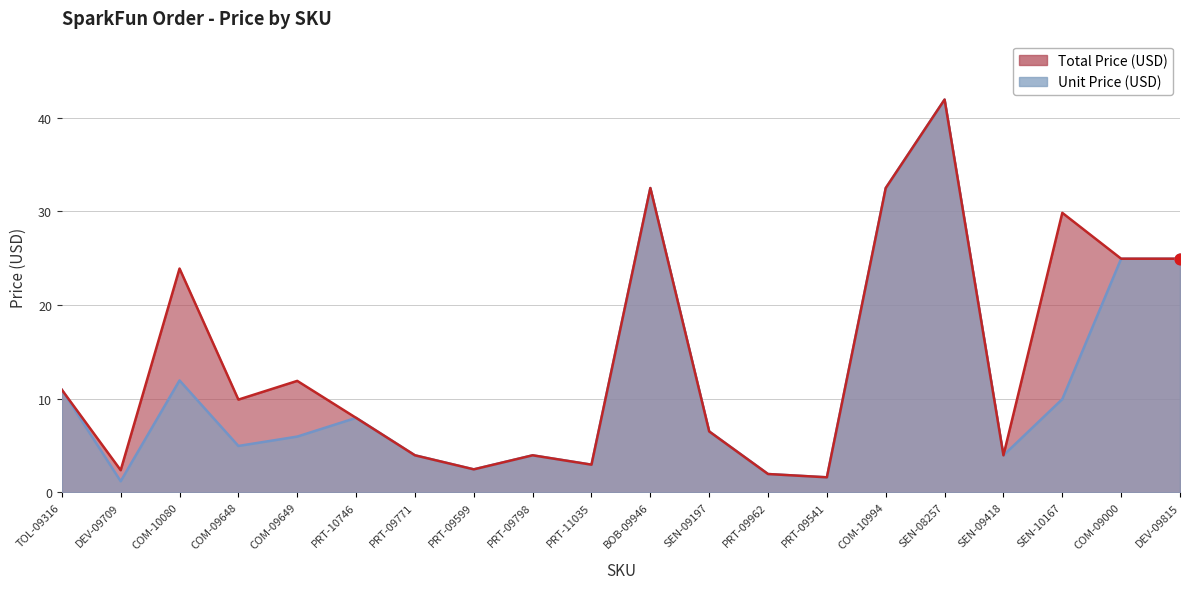

Which series contains the lowest Y value?

Unit Price (USD)